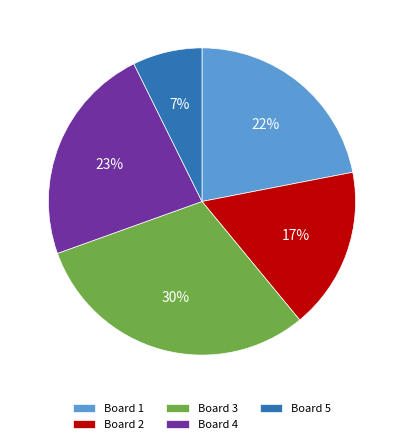

What is the largest slice in the pie chart?

Board 3